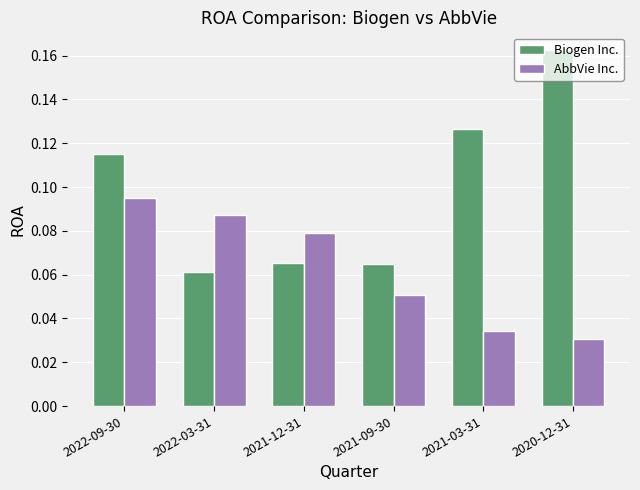

Which category has the lowest value across all series?

2020-12-31